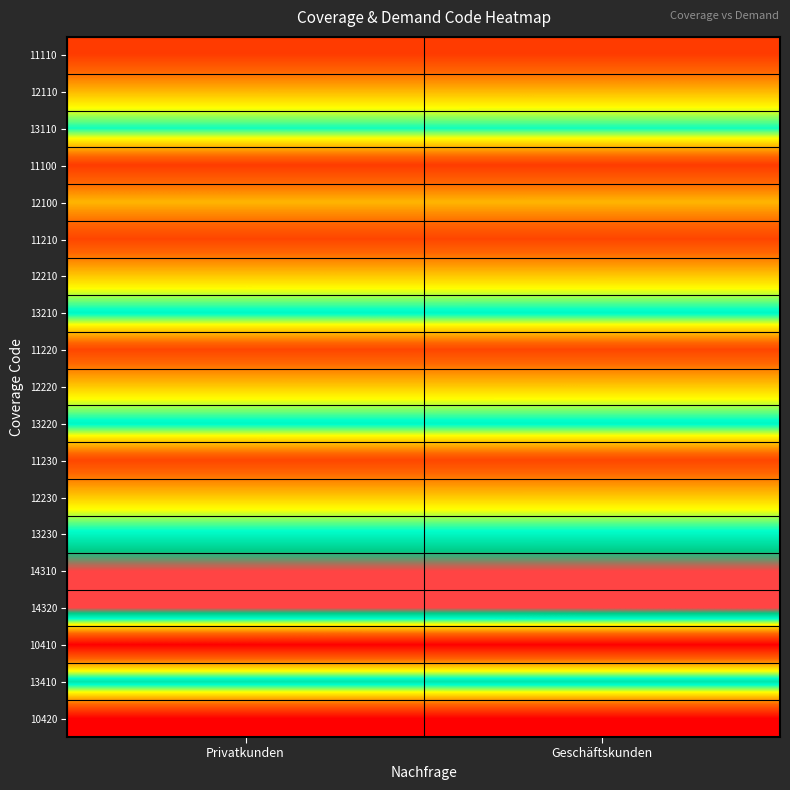

Reading left to right, what are all the values shown in this chart?

11110: Privatkunden=0.2	Geschäftskunden=0.2
12110: Privatkunden=0.4	Geschäftskunden=0.4
13110: Privatkunden=0.7	Geschäftskunden=0.7
11100: Privatkunden=0.2	Geschäftskunden=0.2
12100: Privatkunden=0.4	Geschäftskunden=0.4
11210: Privatkunden=0.2	Geschäftskunden=0.2
12210: Privatkunden=0.5	Geschäftskunden=0.5
13210: Privatkunden=0.7	Geschäftskunden=0.7
11220: Privatkunden=0.2	Geschäftskunden=0.2
12220: Privatkunden=0.5	Geschäftskunden=0.5
13220: Privatkunden=0.7	Geschäftskunden=0.7
11230: Privatkunden=0.2	Geschäftskunden=0.2
12230: Privatkunden=0.5	Geschäftskunden=0.5
13230: Privatkunden=0.7	Geschäftskunden=0.7
14310: Privatkunden=1.0	Geschäftskunden=1.0
14320: Privatkunden=1.0	Geschäftskunden=1.0
10410: Privatkunden=0.0	Geschäftskunden=0.0
13410: Privatkunden=0.8	Geschäftskunden=0.8
10420: Privatkunden=0.0	Geschäftskunden=0.0